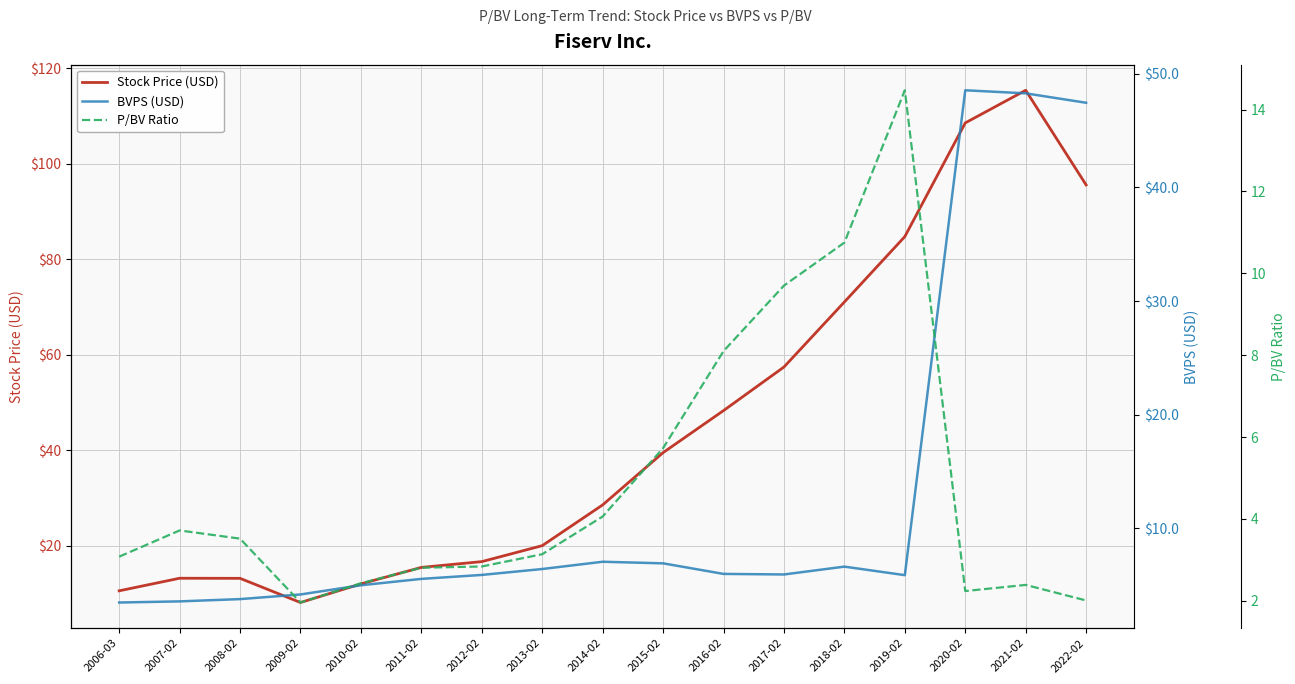

What is the total value across all series at 2016-02?

62.4